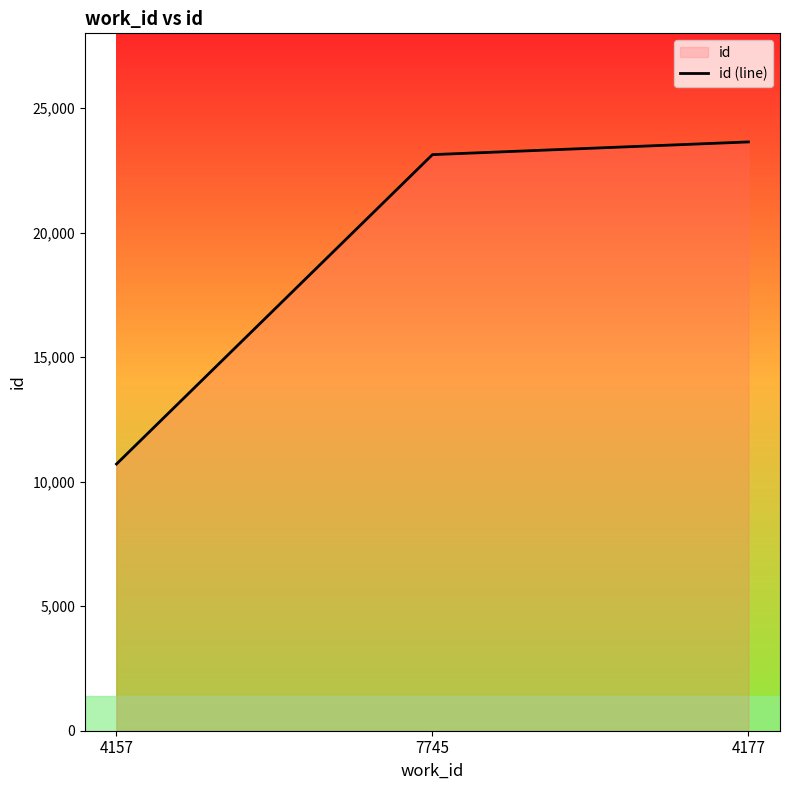

True or false: the data shows 37037 at 7745.

False